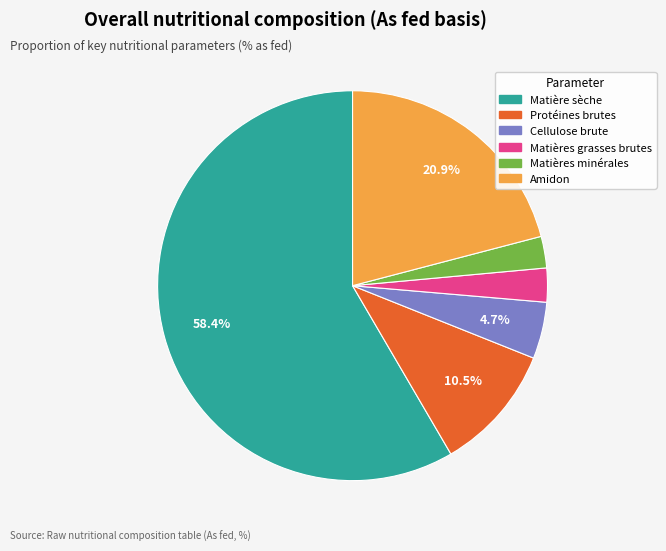

What is the majority slice?

Matière sèche